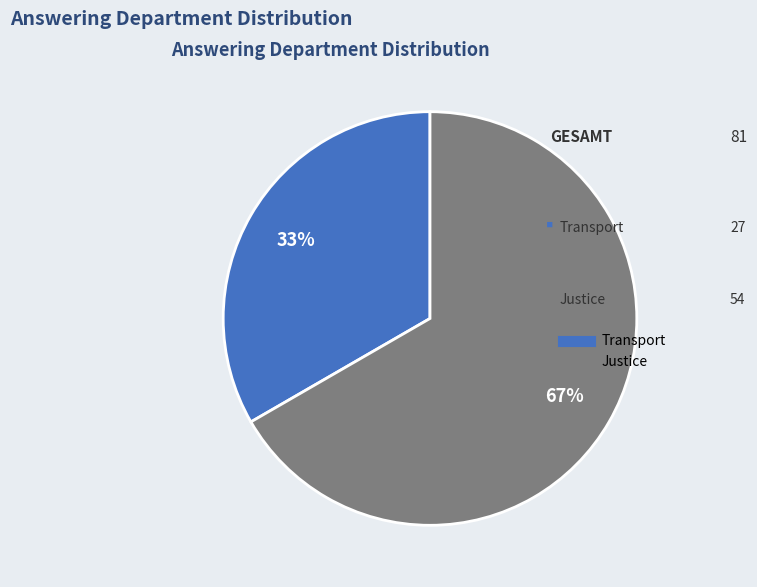

To the nearest percent, what is the combined percentage of Justice and Transport?

100%